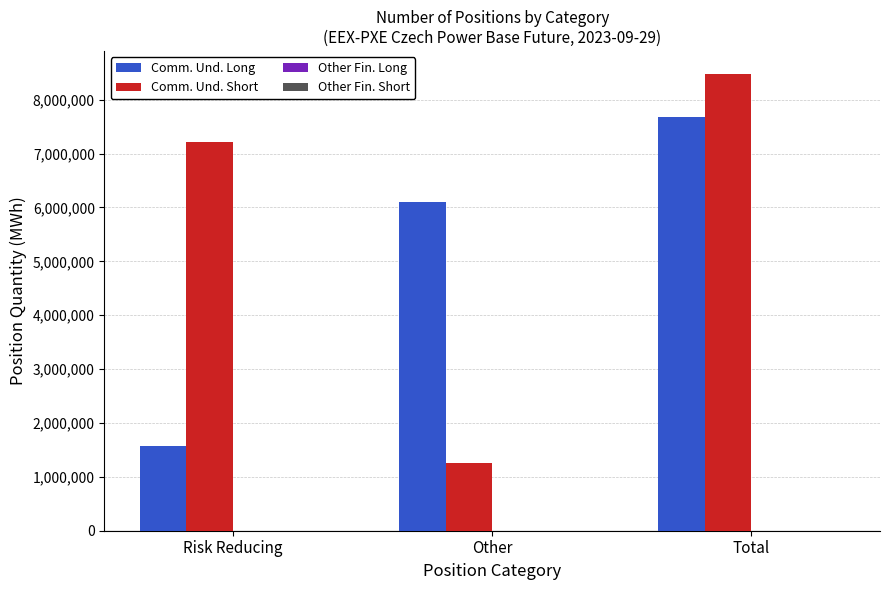

Is the value of Comm. Und. Long at Risk Reducing greater than the value of Comm. Und. Short at Total?

No